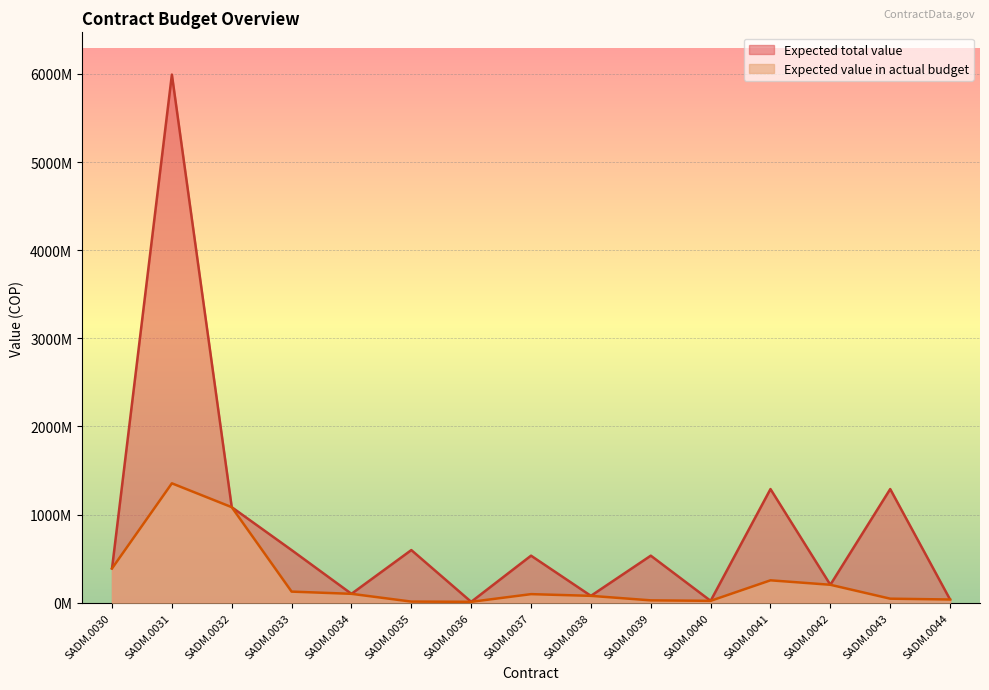

Is it true that Expected total value equals 257948417 at SADM.0035?

False